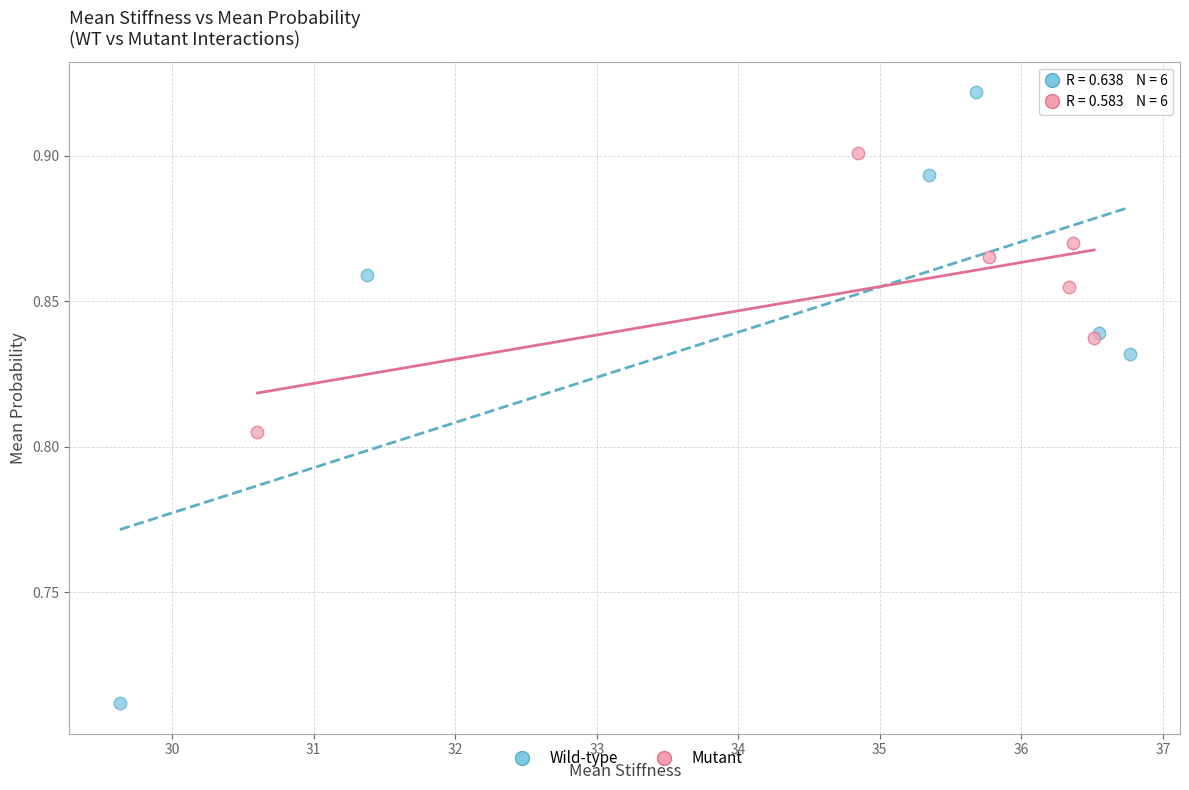

Which series has the largest Y range (max minus min)?

Wild-type